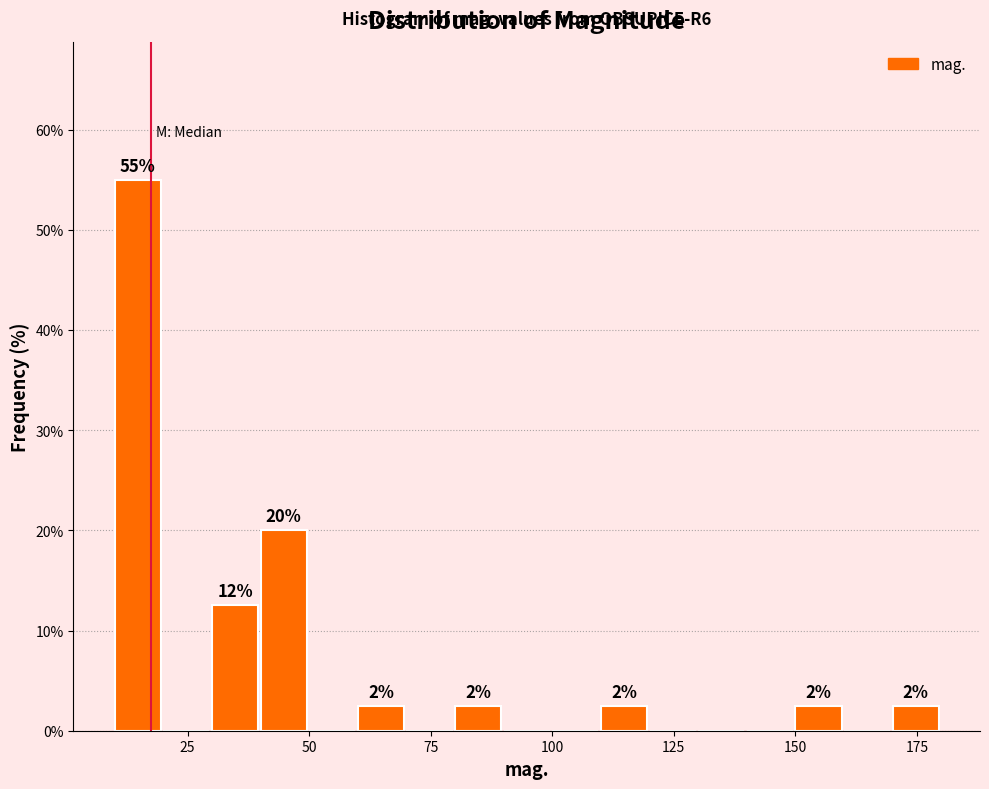

Around what value on the x-axis is the tallest bar? Give the approximate position of its centre, as read against the axis.

15